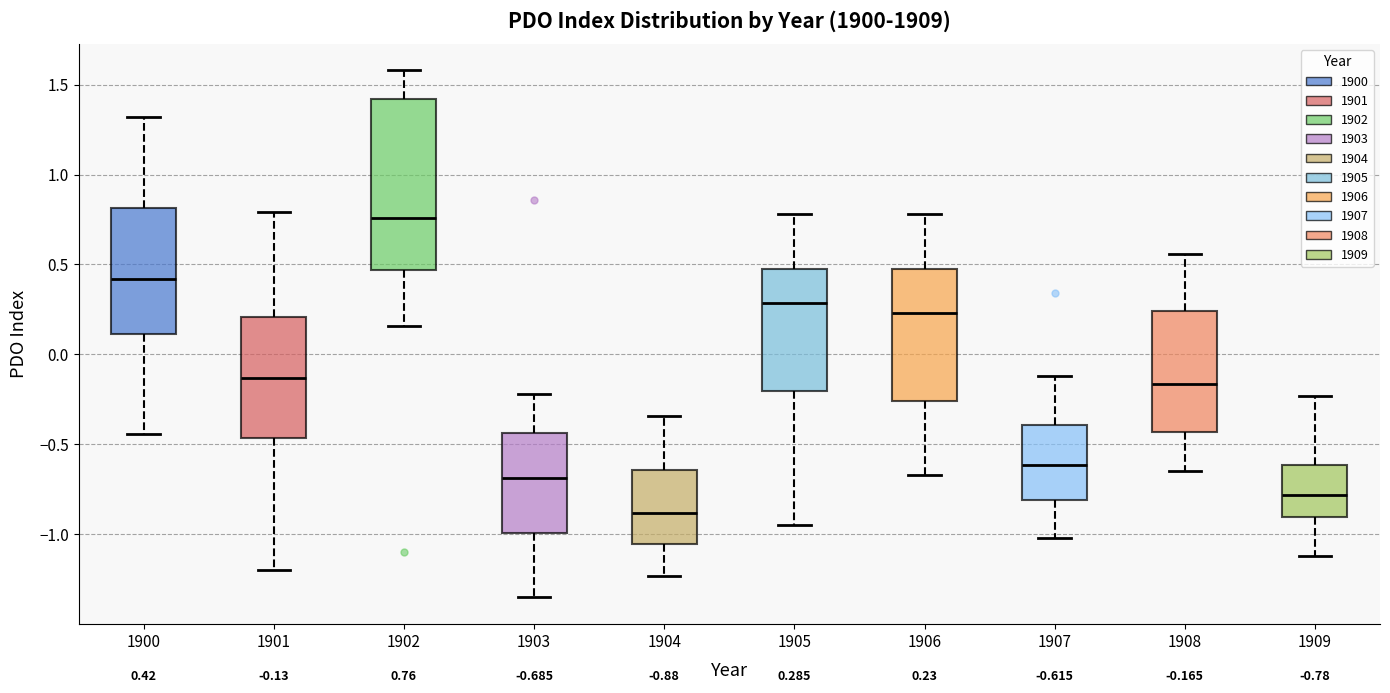

Which box has the highest median line?

1902